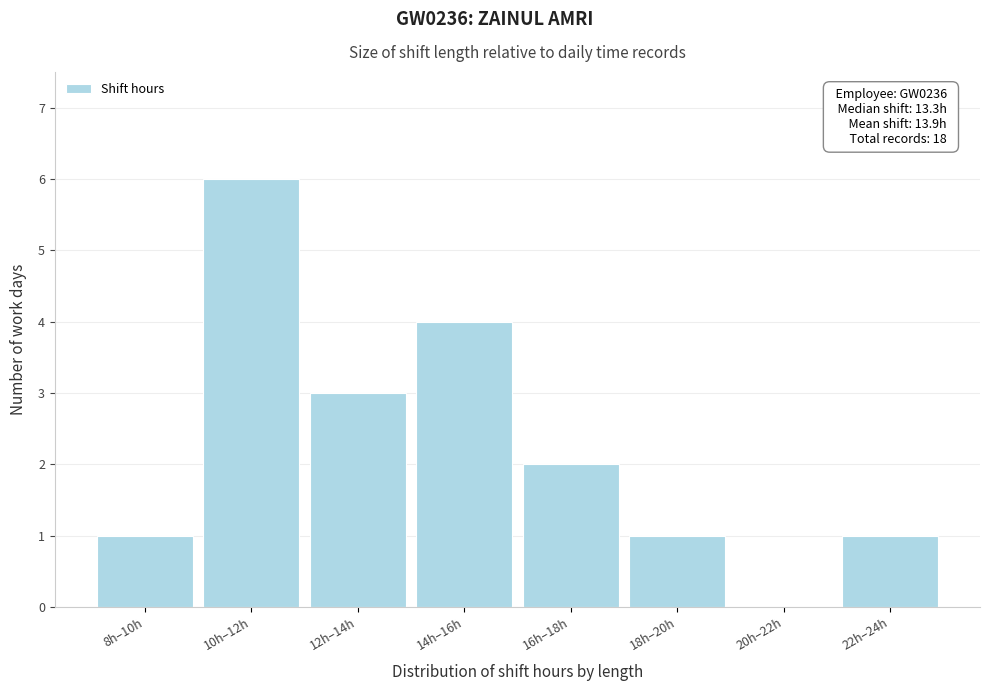

Reading right to left, transcribe all the data shown in this chart.

22h–24h=1	20h–22h=0	18h–20h=1	16h–18h=2	14h–16h=4	12h–14h=3	10h–12h=6	8h–10h=1